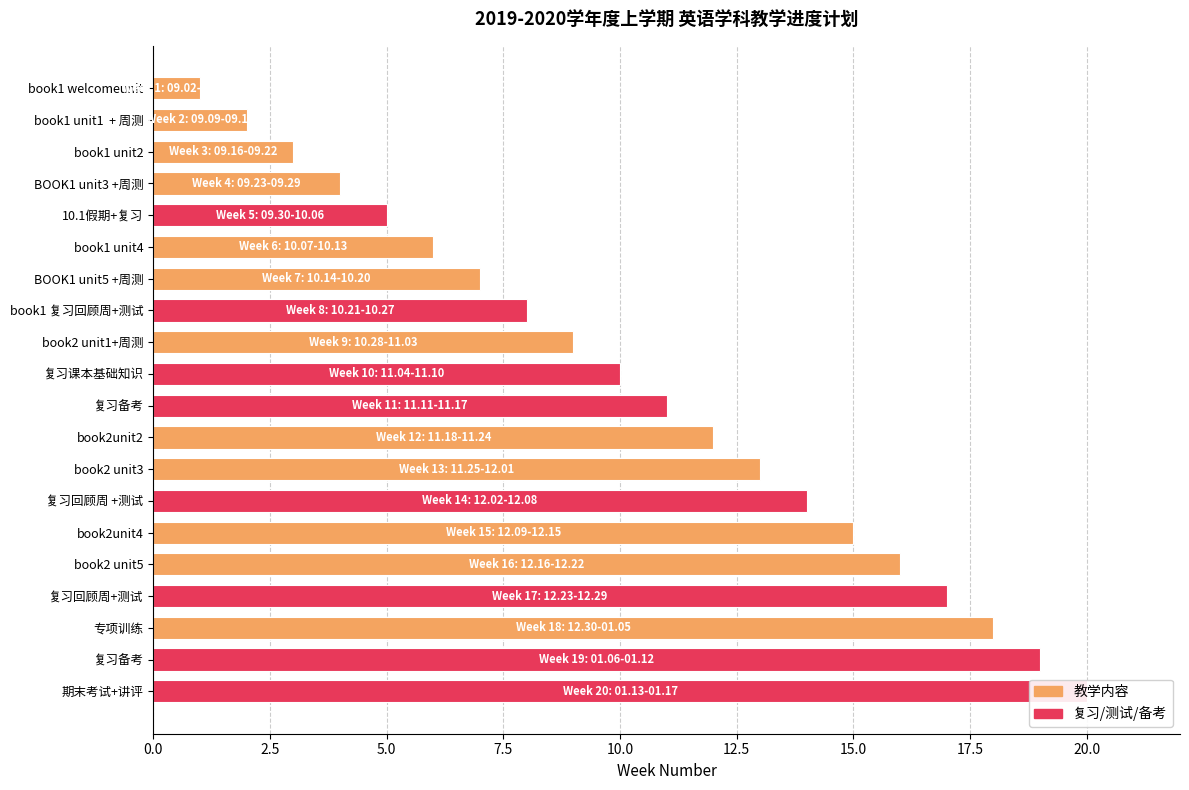

The value at 期末考试+讲评 is 20. True or false?

True